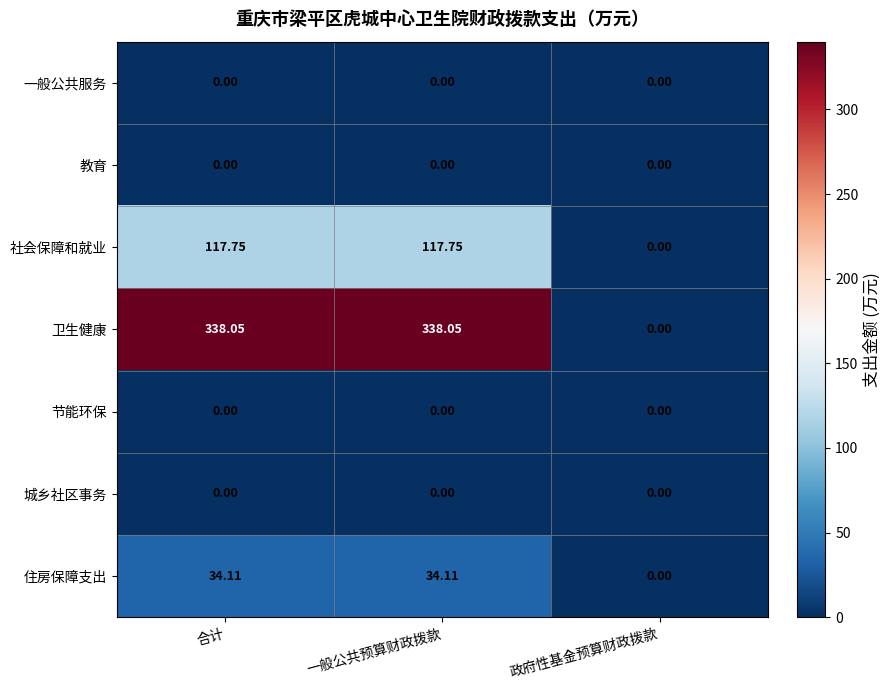

At how many categories does at least one series exceed 230?

2